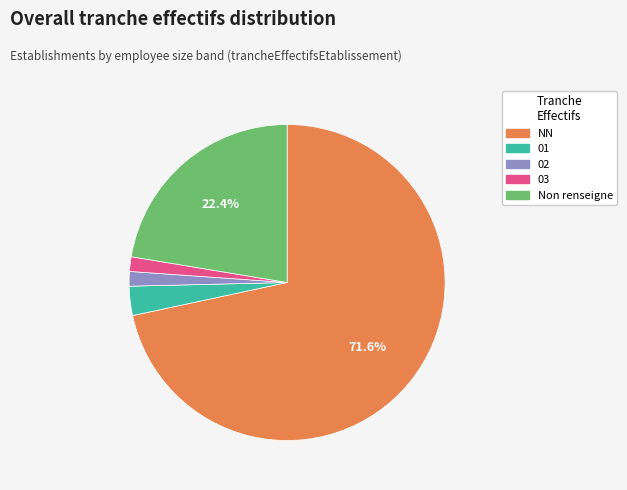

Is there any slice that represents more than half of the pie?

Yes